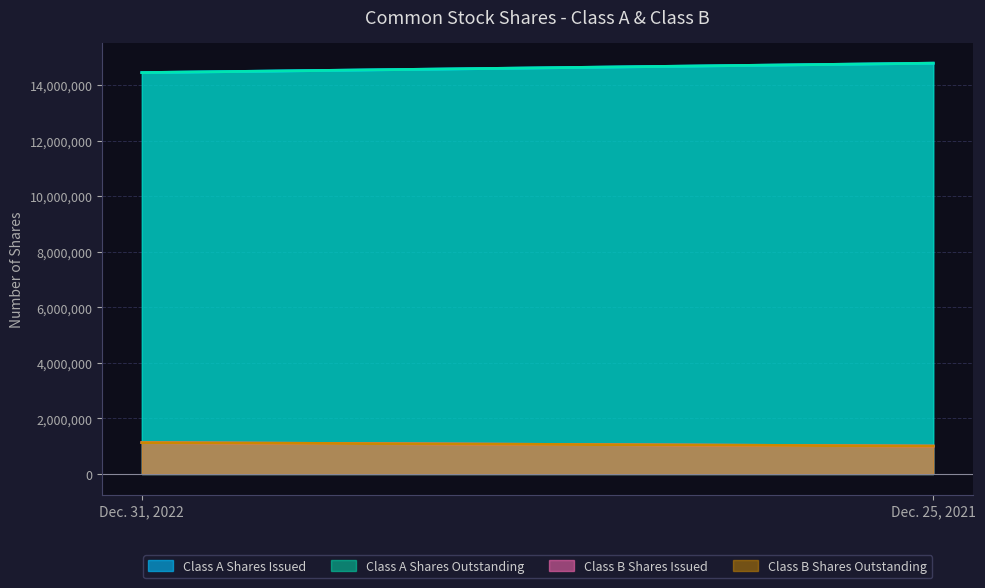

Where is Class B Shares Outstanding nearest to the value 1067066?

Dec. 25, 2021